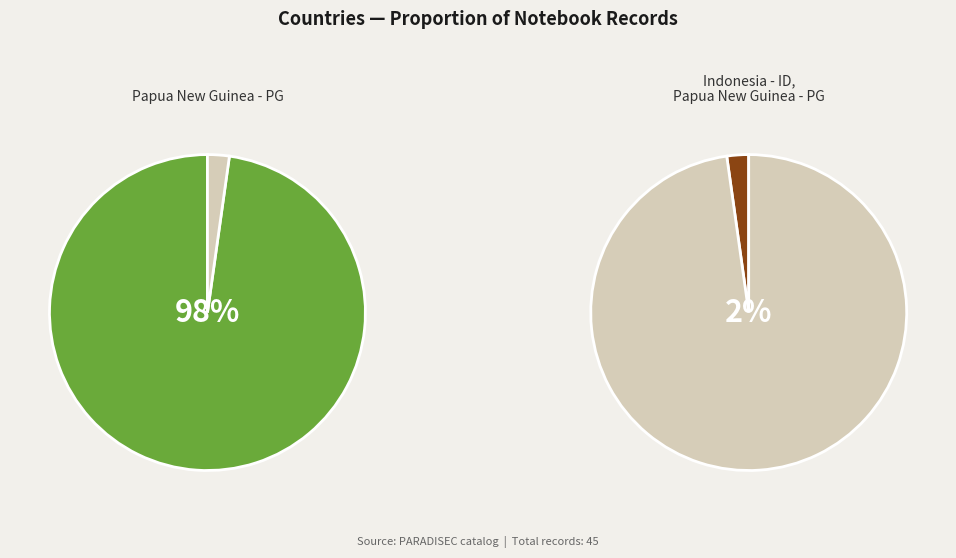

The Papua New Guinea - PG slice represents 98% of the pie. True or false?

True